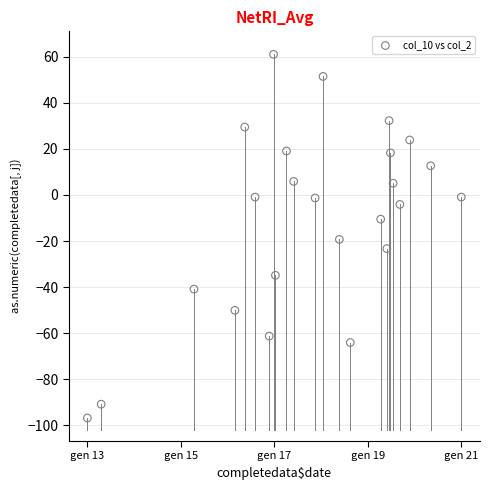

What Y value in the scatter plot is closest to -17?

-19.3